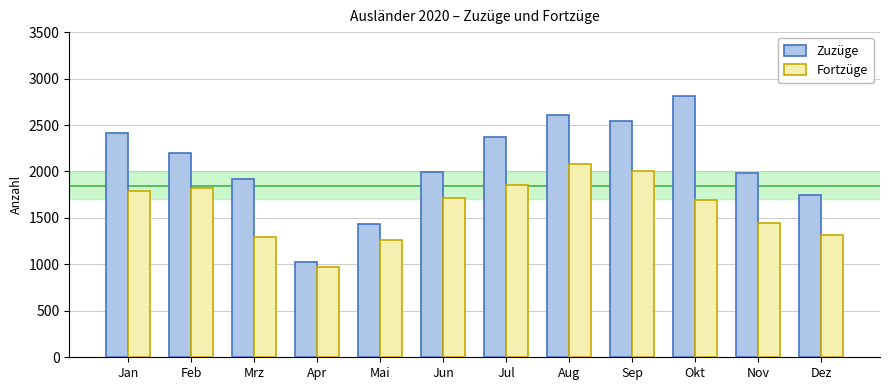

What is the sum of all Zuzüge values?

25057